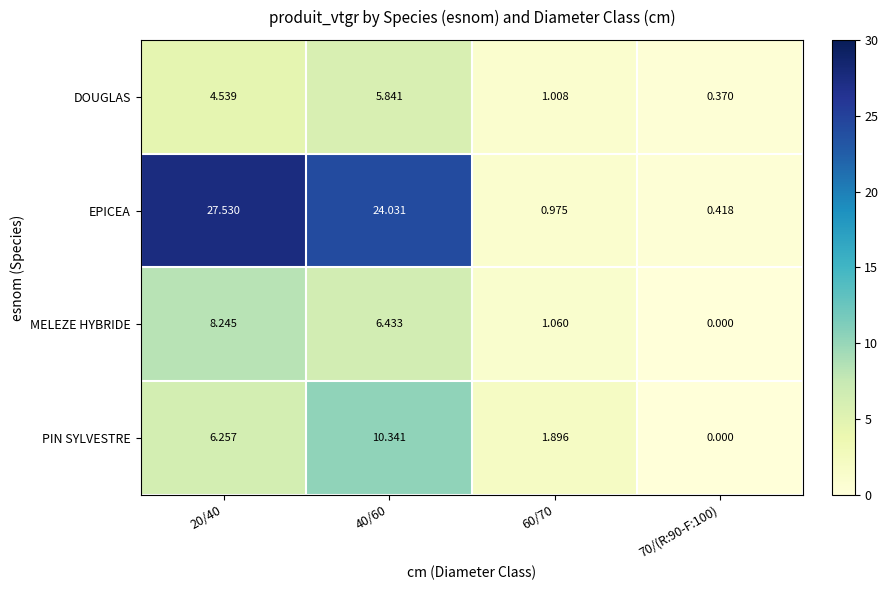

Which series has the widest spread of values?

EPICEA